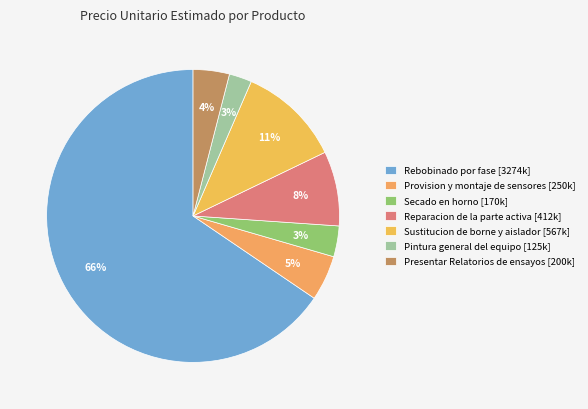

What percentage is the Secado en horno slice, to the nearest percent?

3%